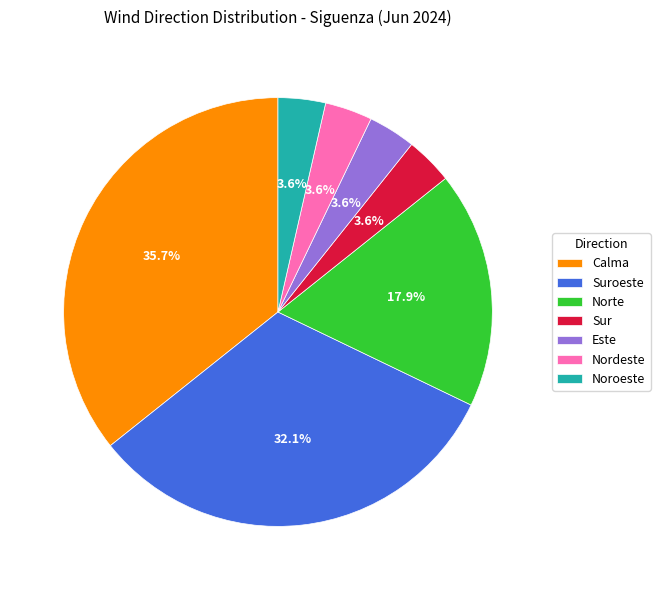

Which category has the biggest portion of the pie?

Calma